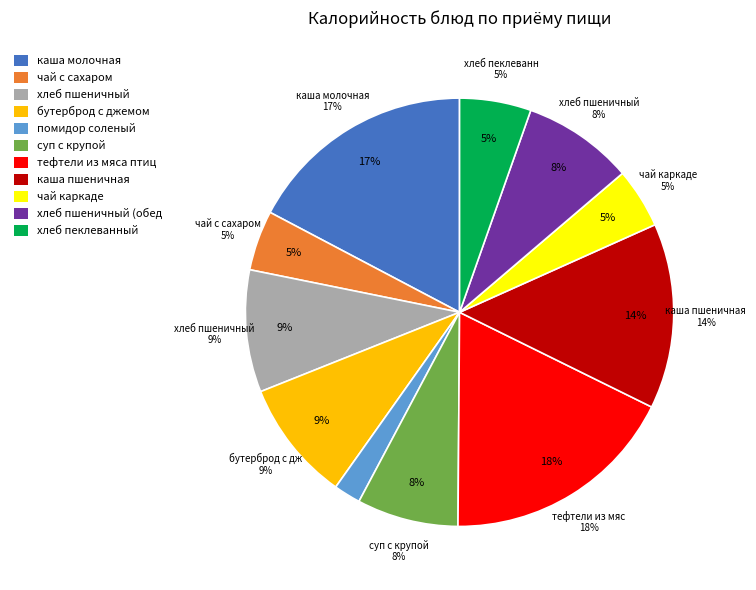

What is the ratio of the value at тефтели из мяса птицы to the value at хлеб пеклеванный?

3.3